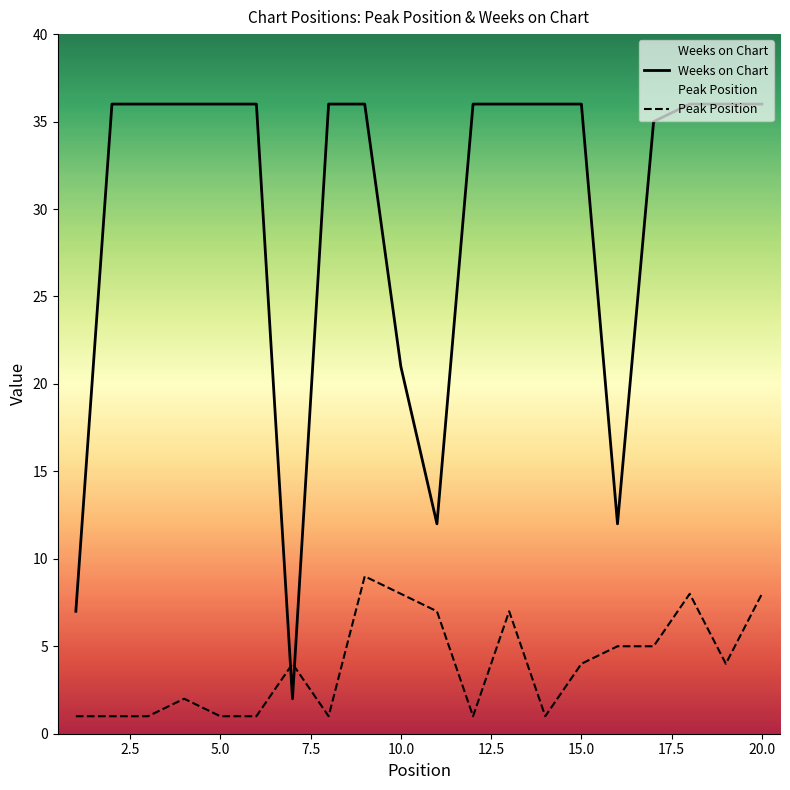

At which label is Weeks on Chart closest to 19?

10.0